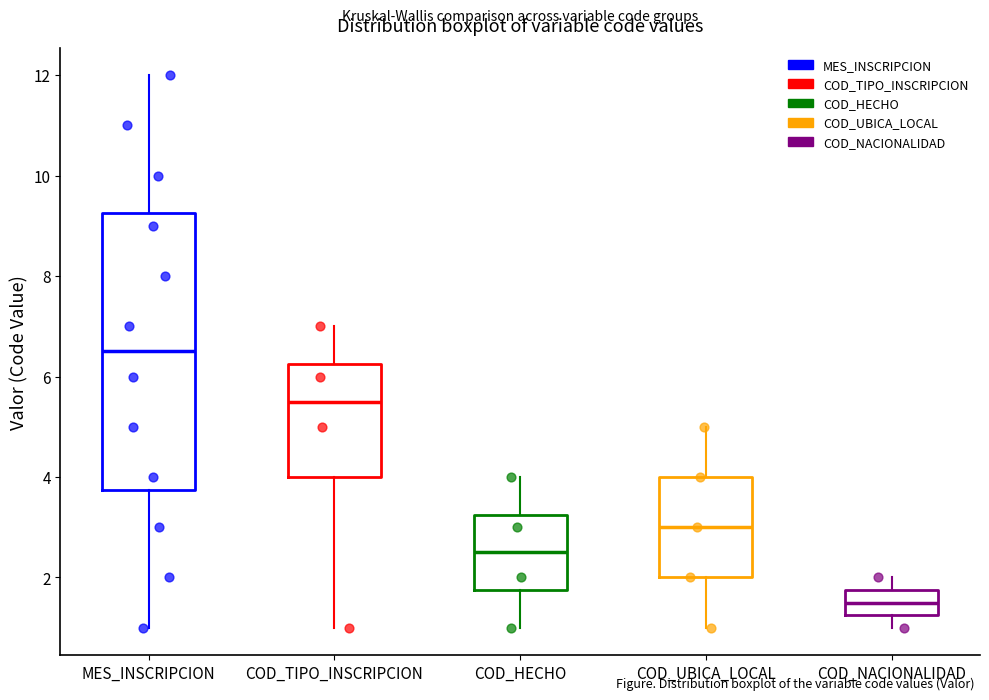

Reading left to right, read every box against the y-axis: the position of its median line, the range the box covers, and the ends of its whiskers. The values are not printed on the chart, so give them approximately, as read against the axis.

MES_INSCRIPCION: median 6.6, box 3.8 to 9.2, whiskers 1.0 to 12.0
COD_TIPO_INSCRIPCION: median 5.6, box 4.0 to 6.2, whiskers 1.0 to 7.0
COD_HECHO: median 2.6, box 1.8 to 3.2, whiskers 1.0 to 4.0
COD_UBICA_LOCAL: median 3.0, box 2.0 to 4.0, whiskers 1.0 to 5.0
COD_NACIONALIDAD: median 1.6, box 1.2 to 1.8, whiskers 1.0 to 2.0